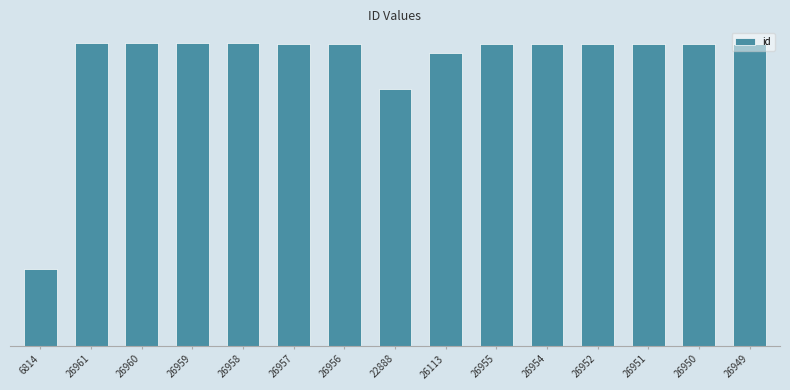

At which label does the data first exceed 26954?

26961